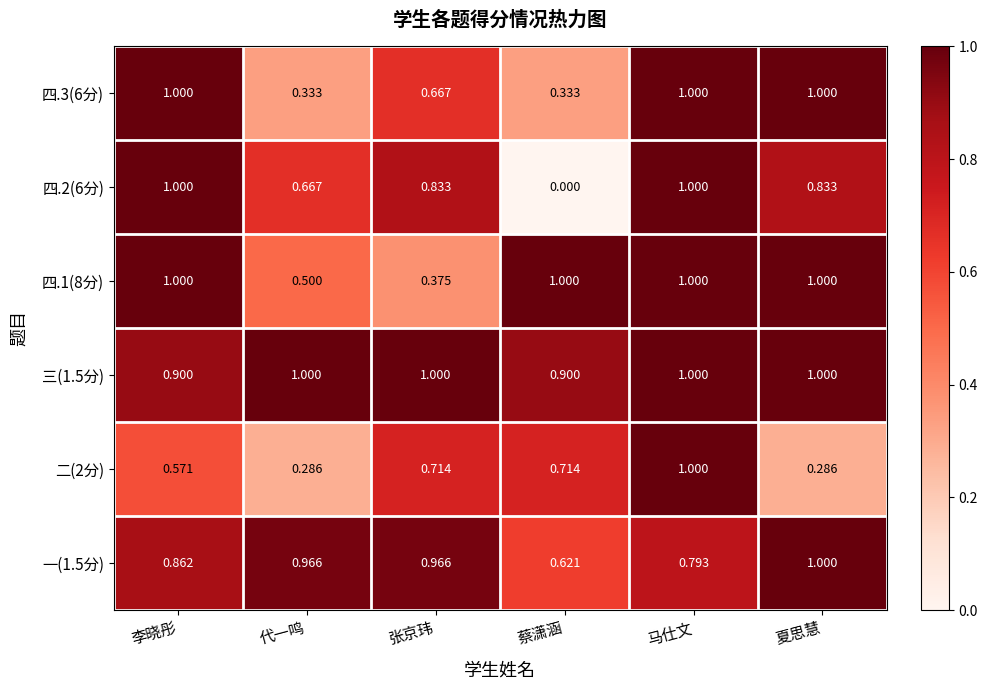

What is the total value across all series at 夏思慧?

5.1